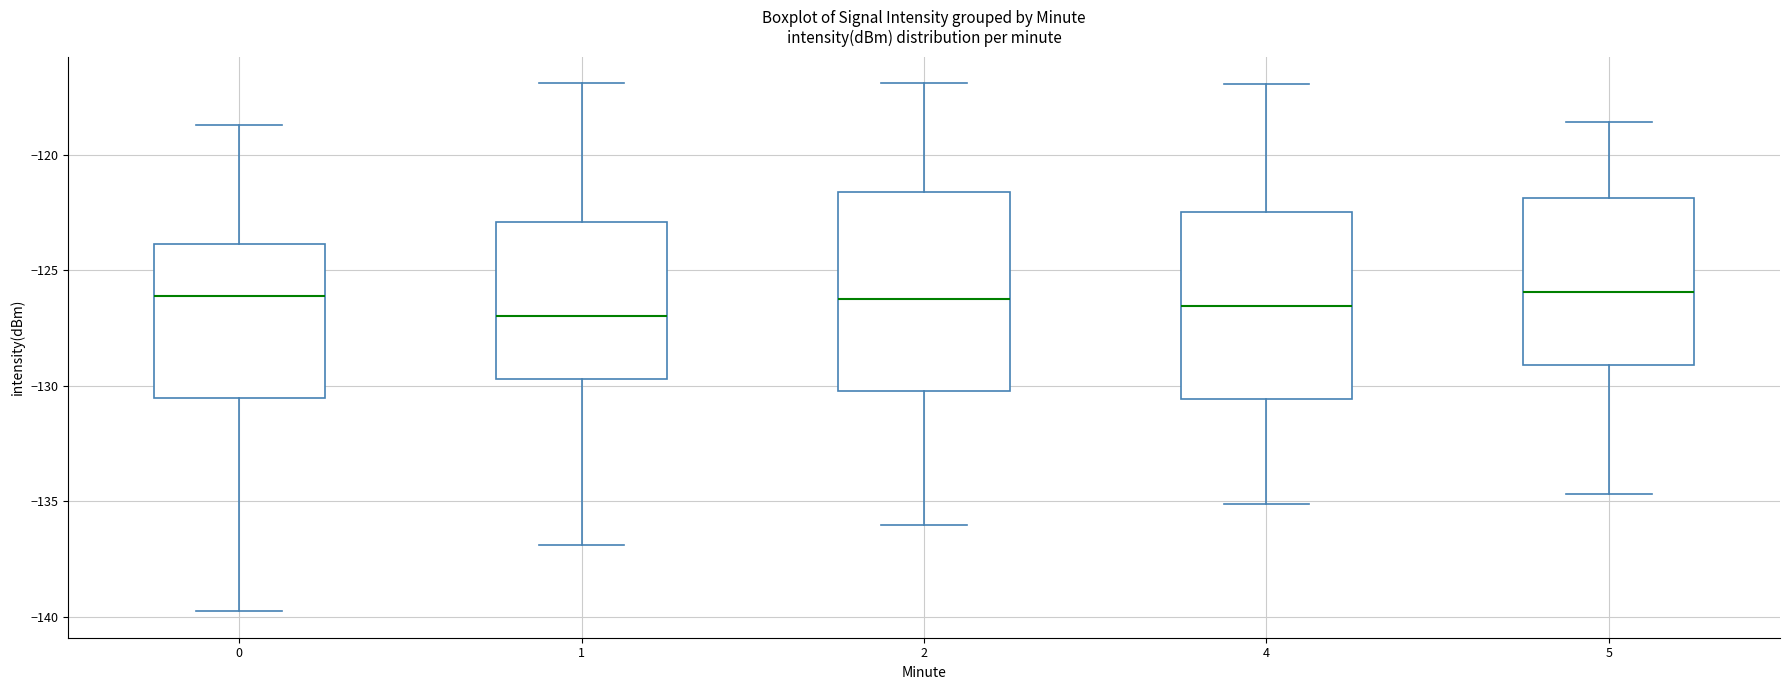

Where is the upper edge of the box at x = 4 on the y-axis? The values are not printed on the chart, so give them approximately, as read against the axis.

-122.5